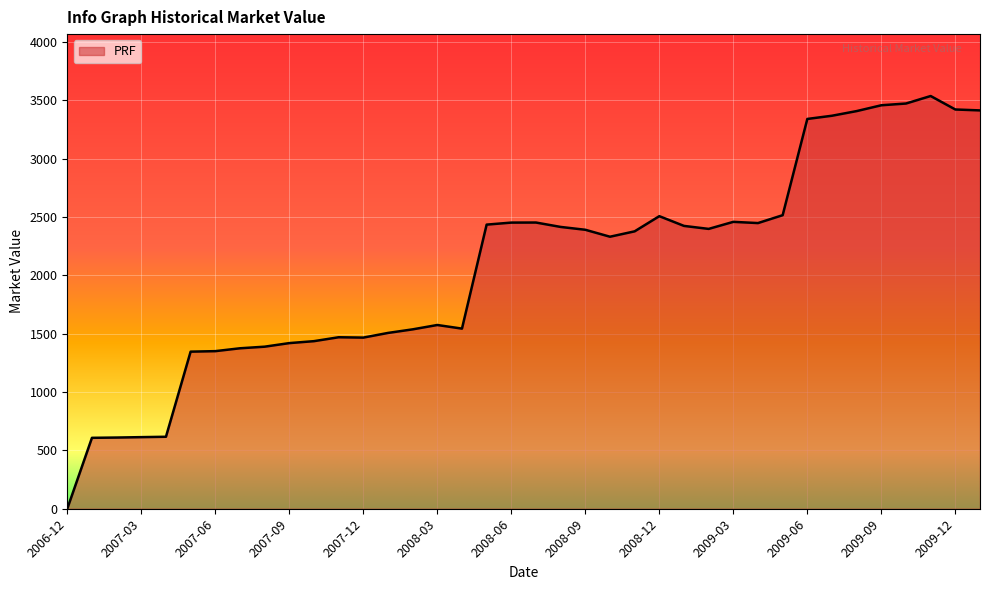

What is the average value?

2075.6